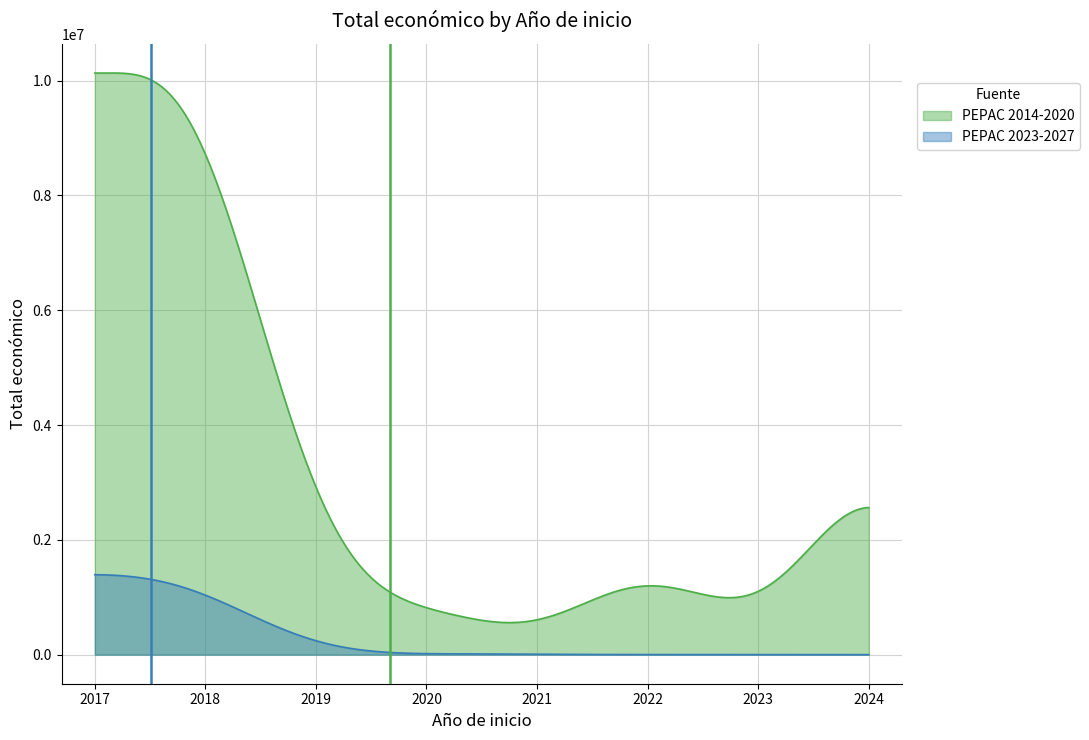

Which series has the largest range (max minus min)?

PEPAC 2014-2020